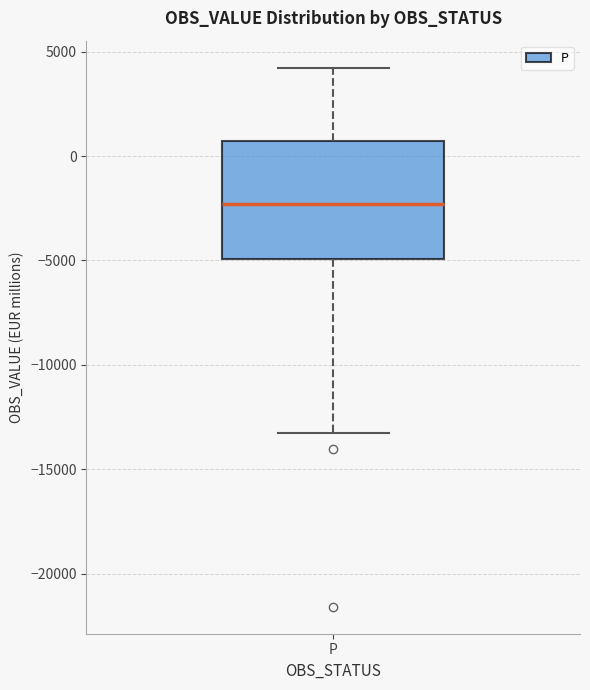

Read this box plot against the y-axis: the position of the median line, the range covered by the box, and the ends of both whiskers. The values are not printed on the chart, so give them approximately, as read against the axis.

median -2500, box -5000 to 500, whiskers -13500 to 4000